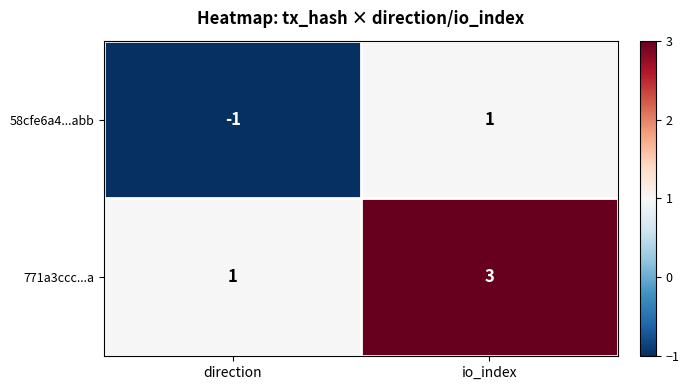

At which label does 58cfe6a4...abb reach its peak?

io_index